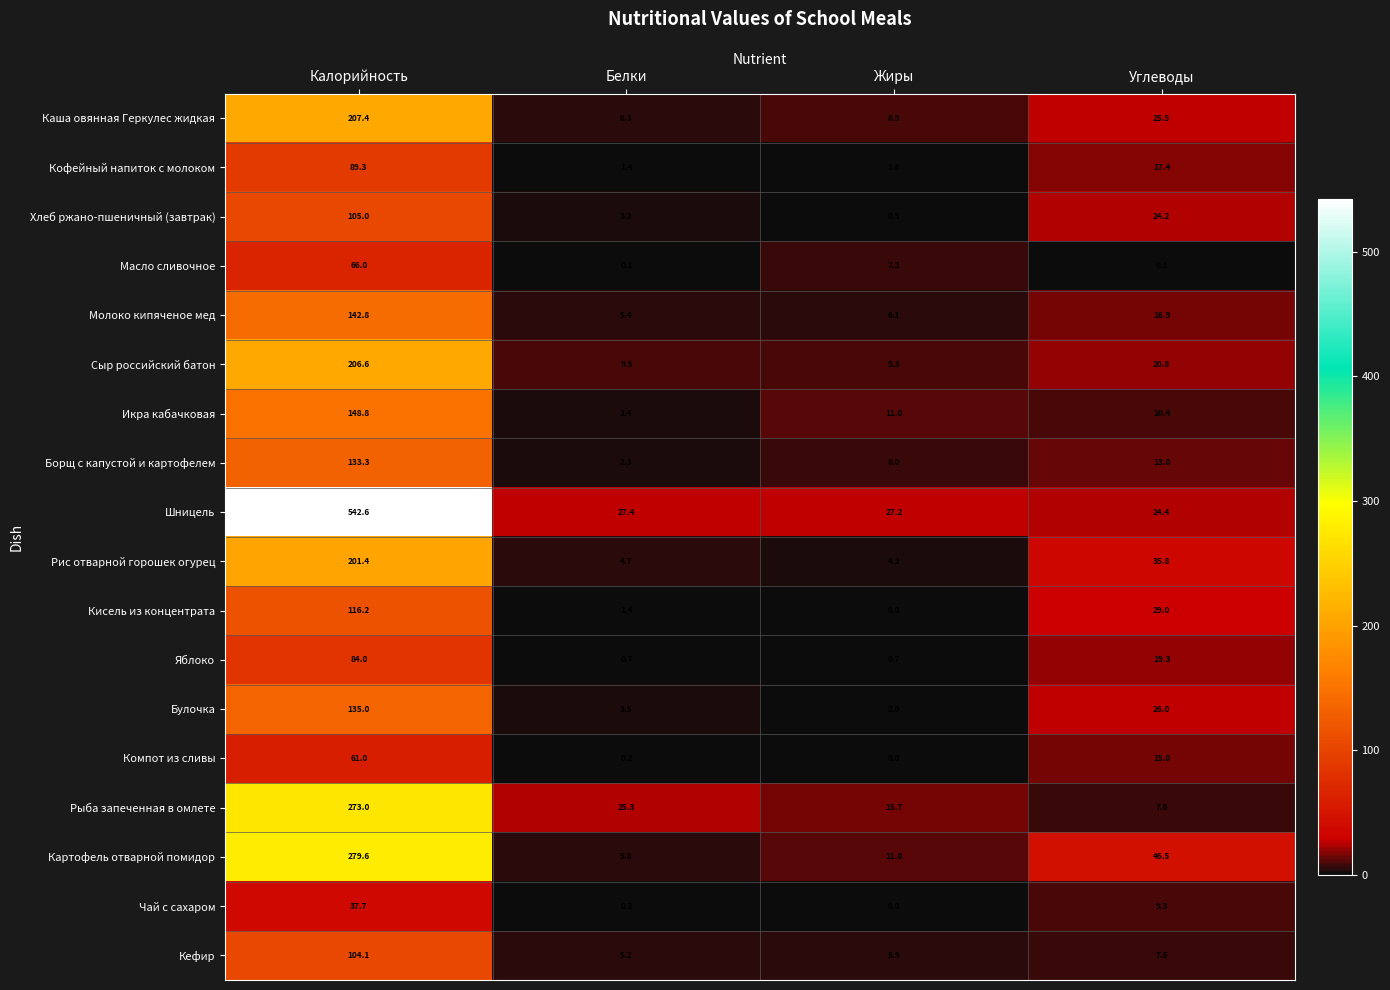

What is the difference between the maximum and minimum values in the Чай с сахаром series?

37.7